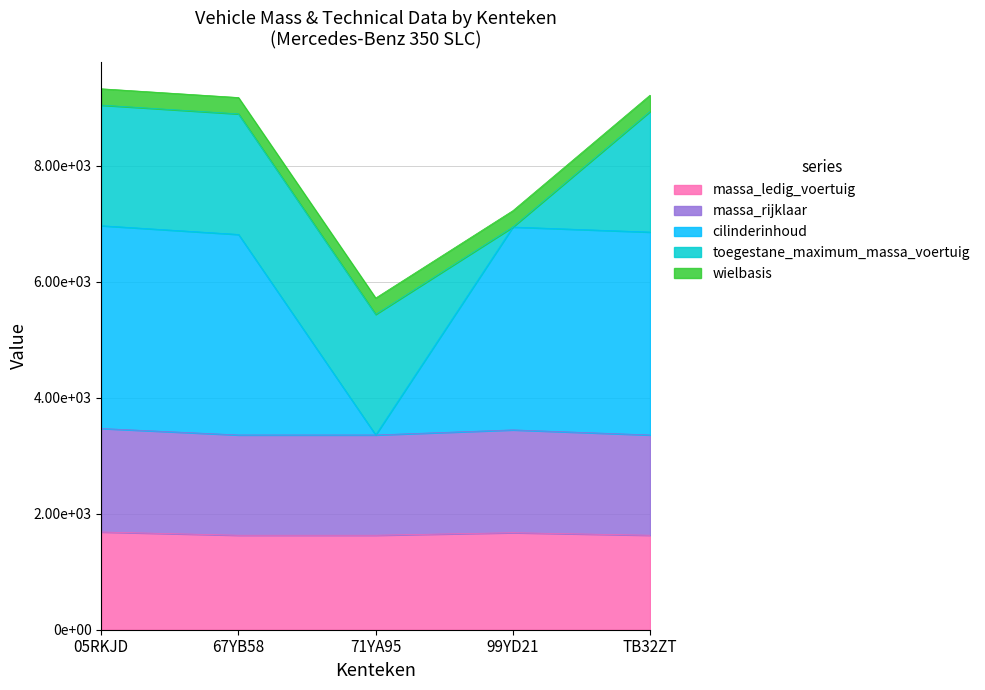

Count the massa_ledig_voertuig values in the range 1630 to 1674.

4